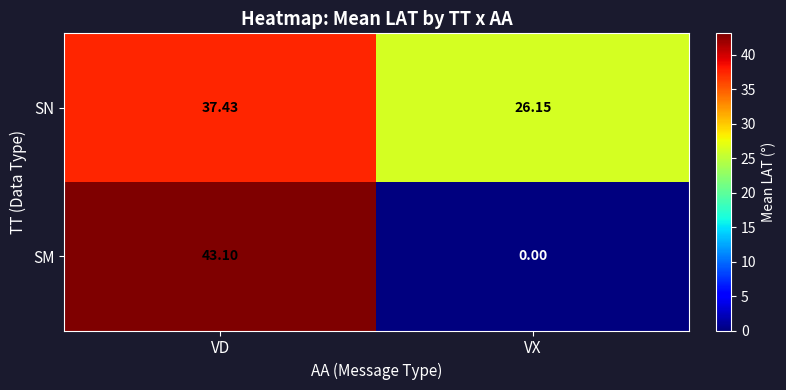

Where does the SM series first go above 43?

VD